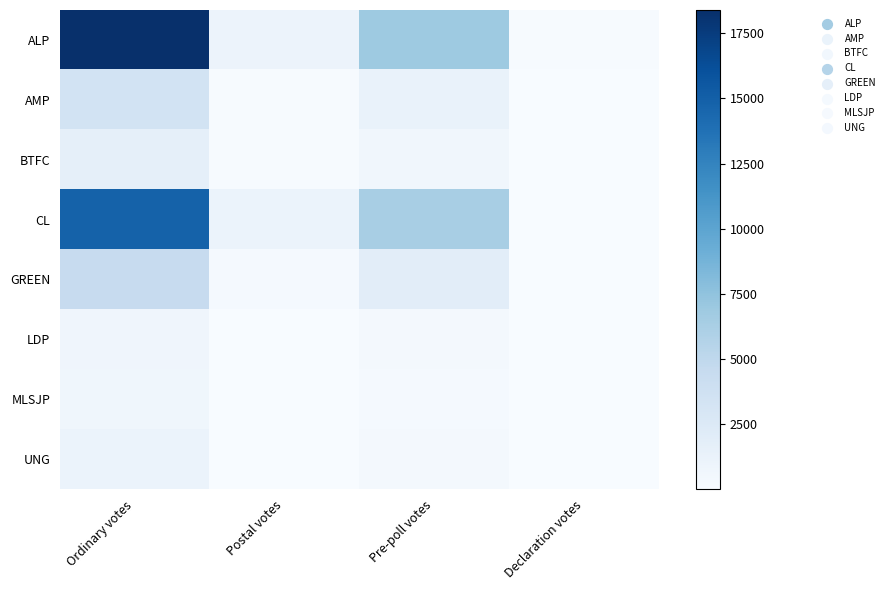

Which series has the widest spread of values?

ALP